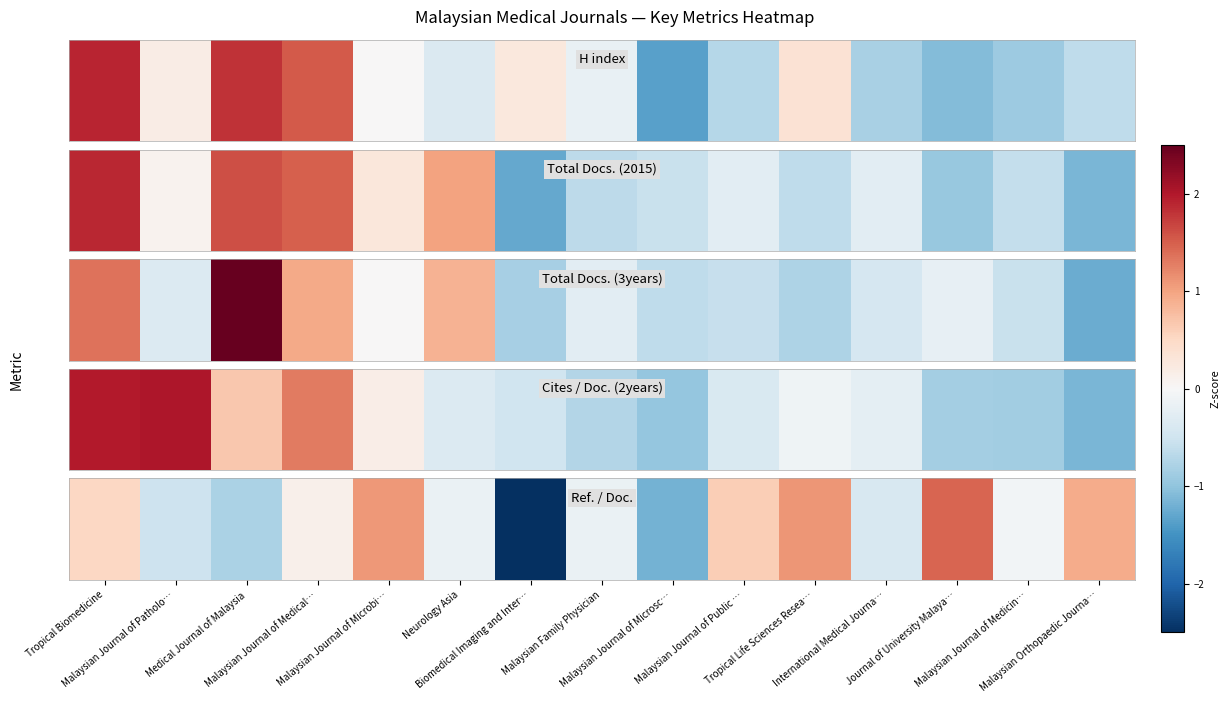

What is the sum of the values at Malaysian Journal of Public … and Biomedical Imaging and Inter…?

-1.9